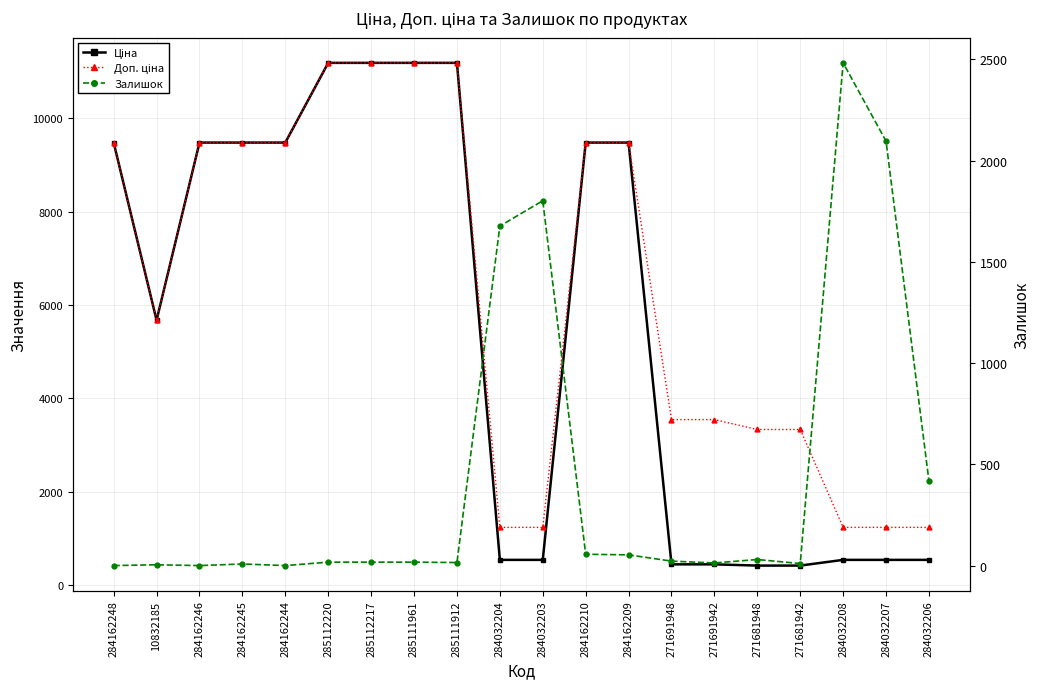

Rank the categories by Залишок value from highest to lowest.

284032208, 284032207, 284032203, 284032204, 284032206, 284162210, 284162209, 271681948, 271691948, 285112220, 285112217, 285111961, 285111912, 271691942, 271681942, 284162245, 10832185, 284162248, 284162246, 284162244